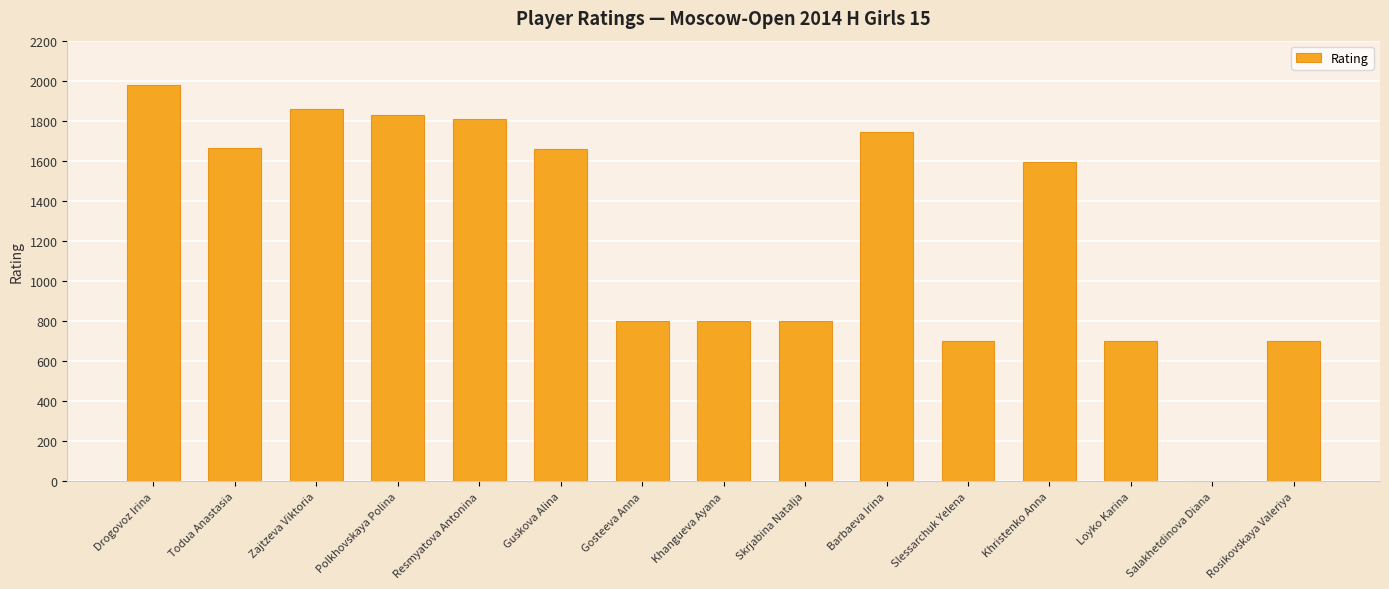

Between Resmyatova Antonina and Khangueva Ayana, which is larger?

Resmyatova Antonina